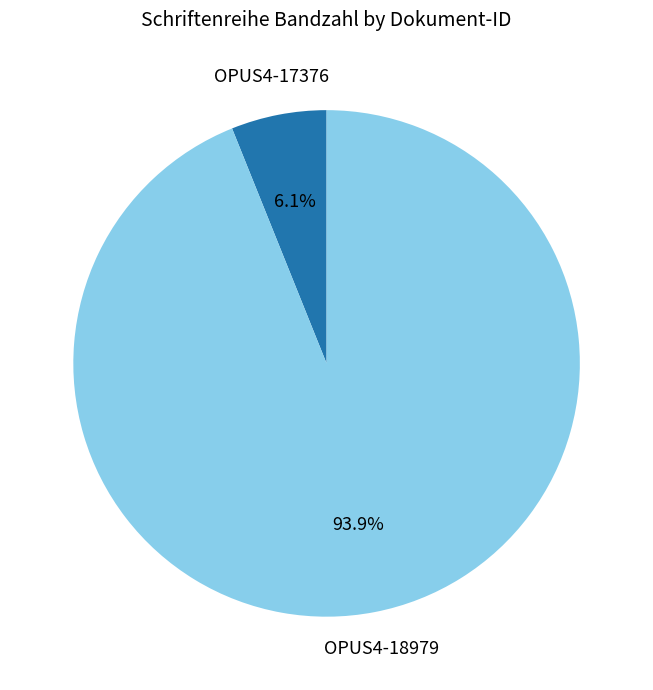

The OPUS4-18979 slice represents 86% of the pie. True or false?

False